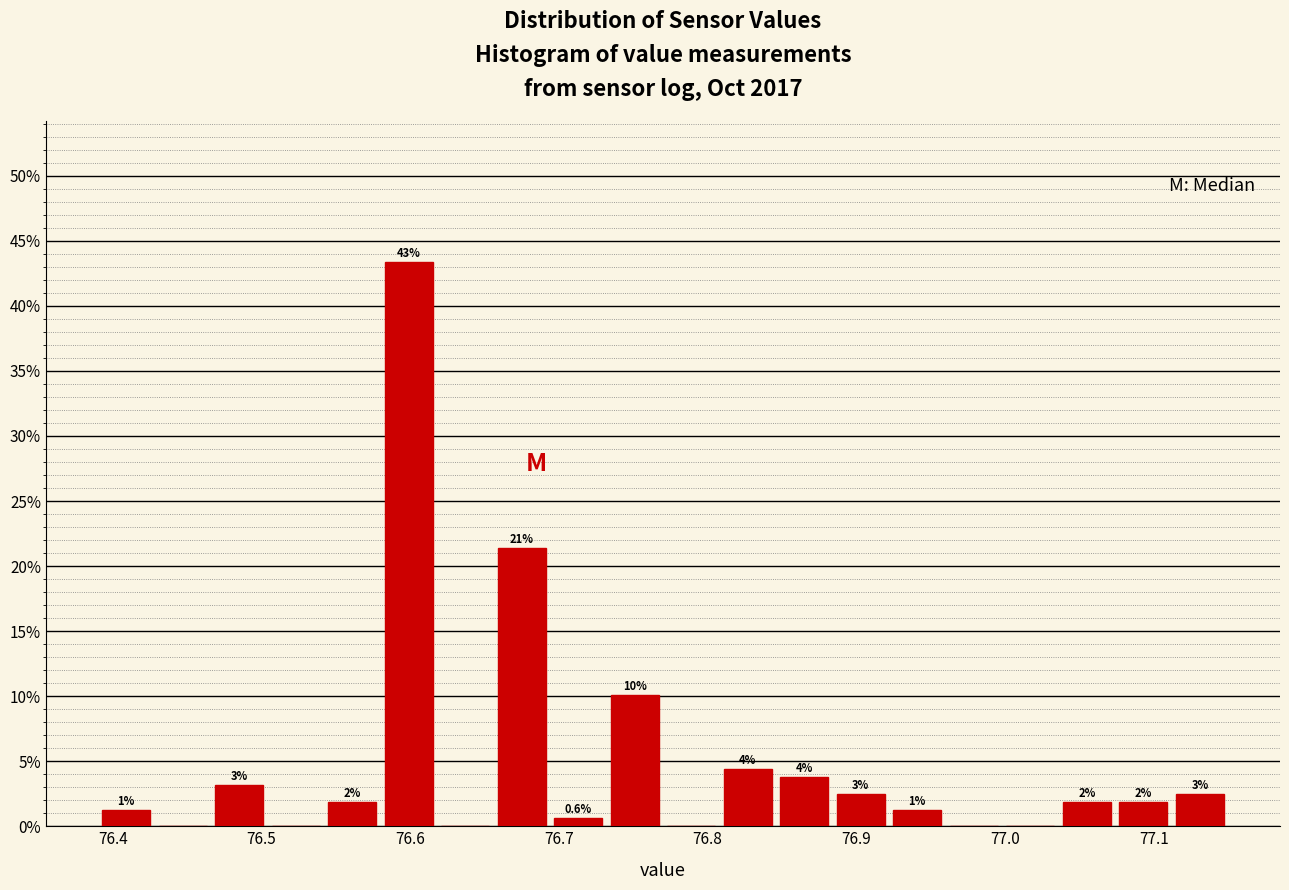

Around what value on the x-axis is the tallest bar? Give the approximate position of its centre, as read against the axis.

76.60